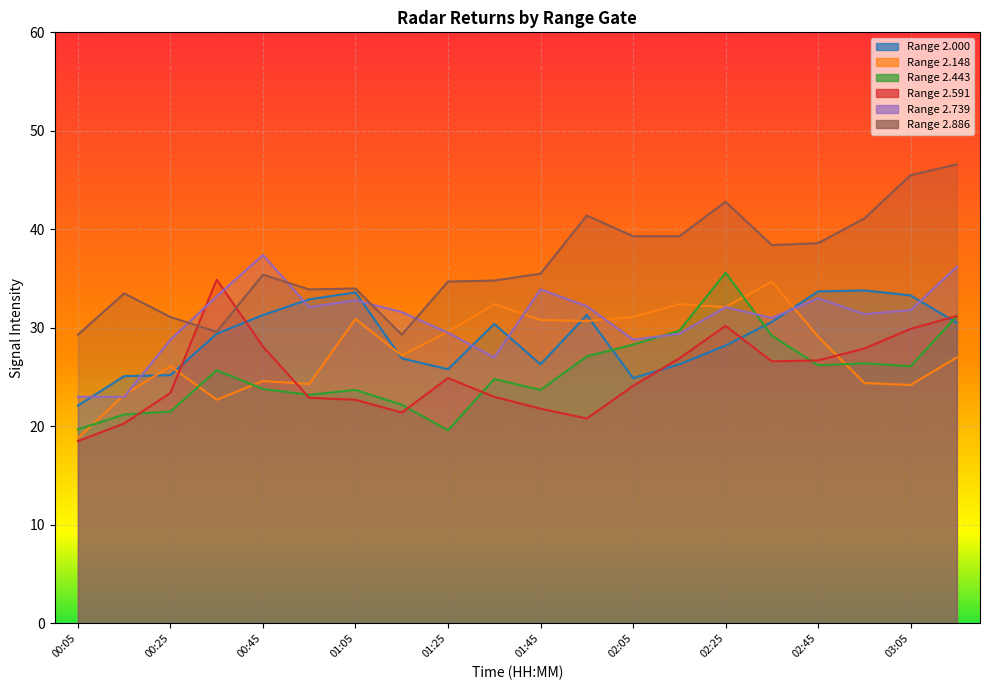

Which has a higher value, 00:45 or 02:25?

00:45